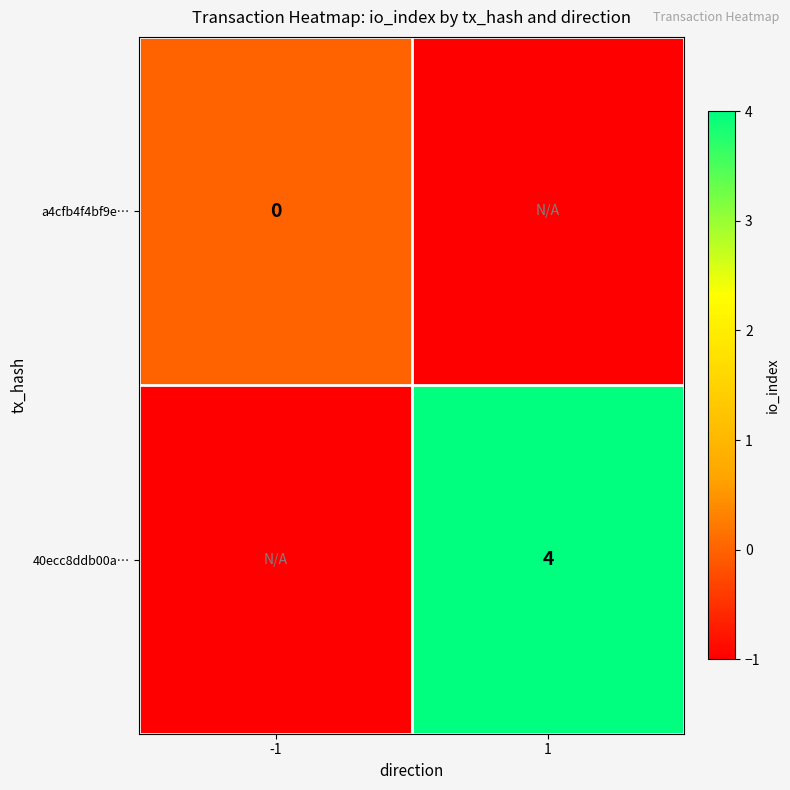

The value of 40ecc8ddb00a… at 1 is 4. True or false?

True